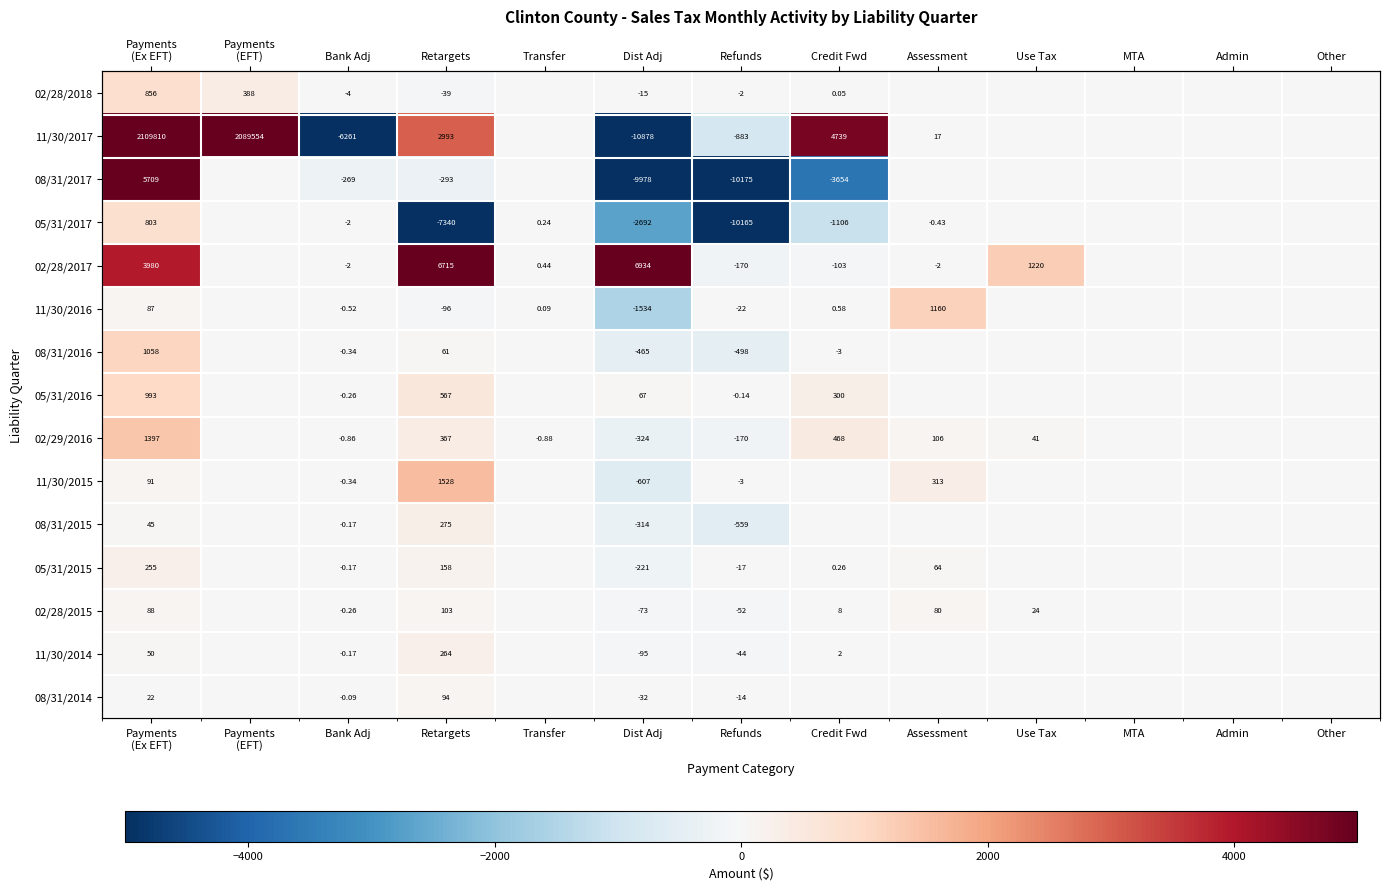

The 02/28/2018 series shows -15.0 at Dist Adj. True or false?

True